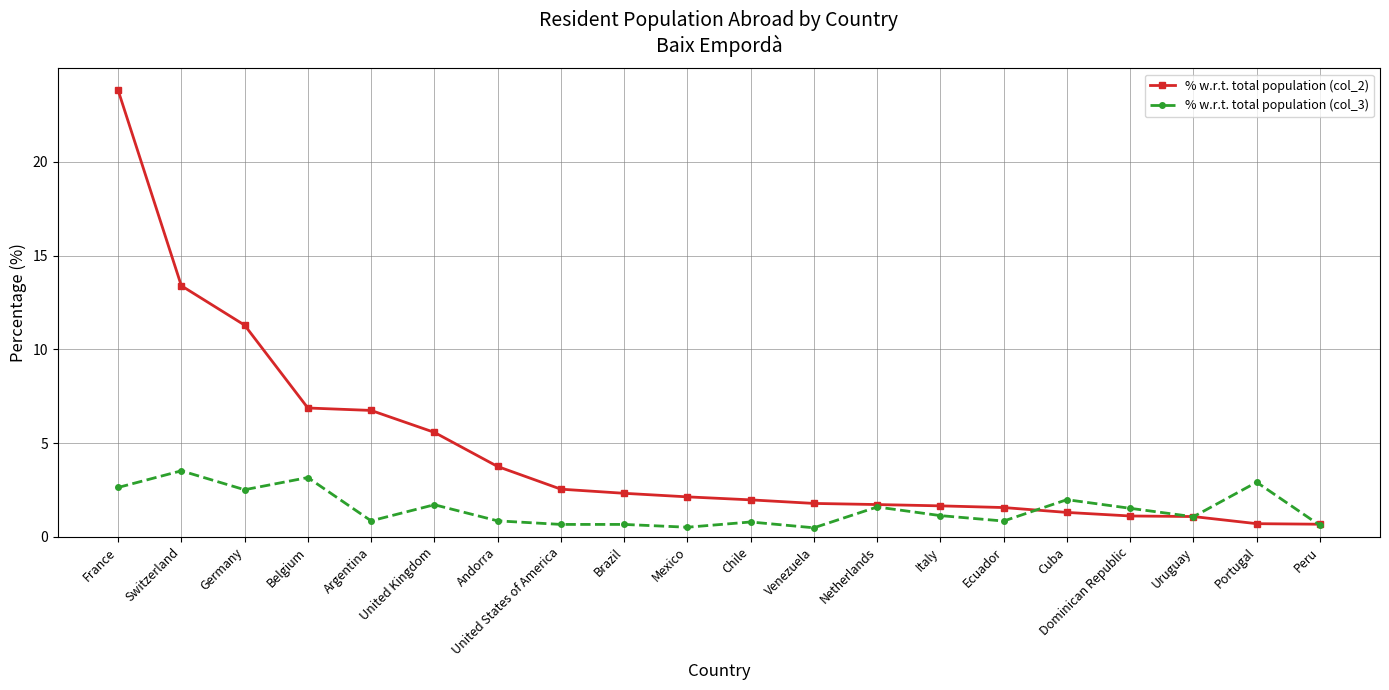

At which category does % w.r.t. total population (col_3) reach its first local valley?

Germany